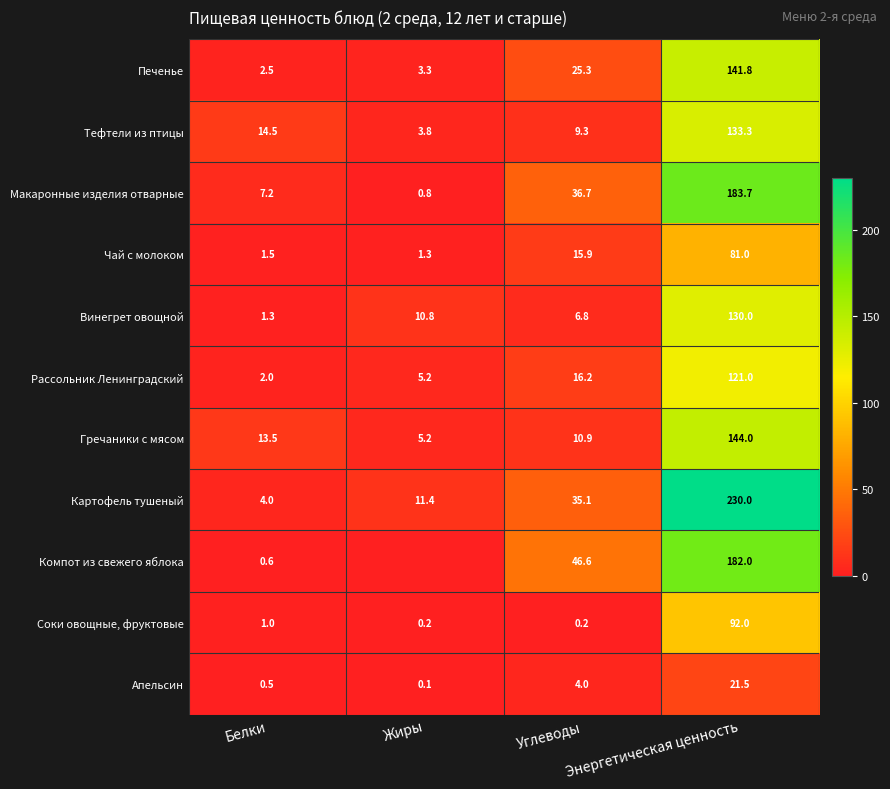

The value of Винегрет овощной at Углеводы is 1.6. True or false?

False